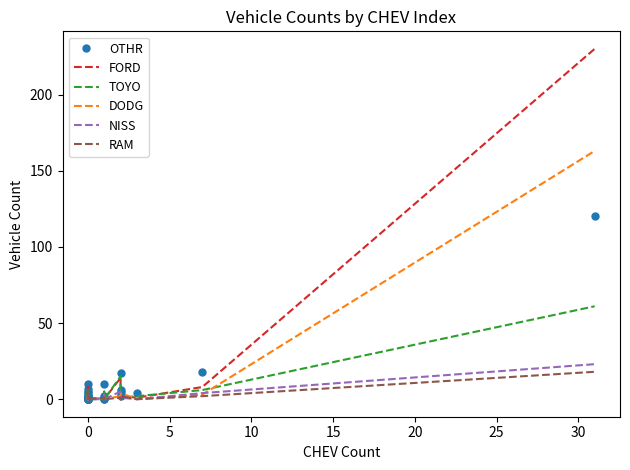

Count the number of categories in the chart.

40